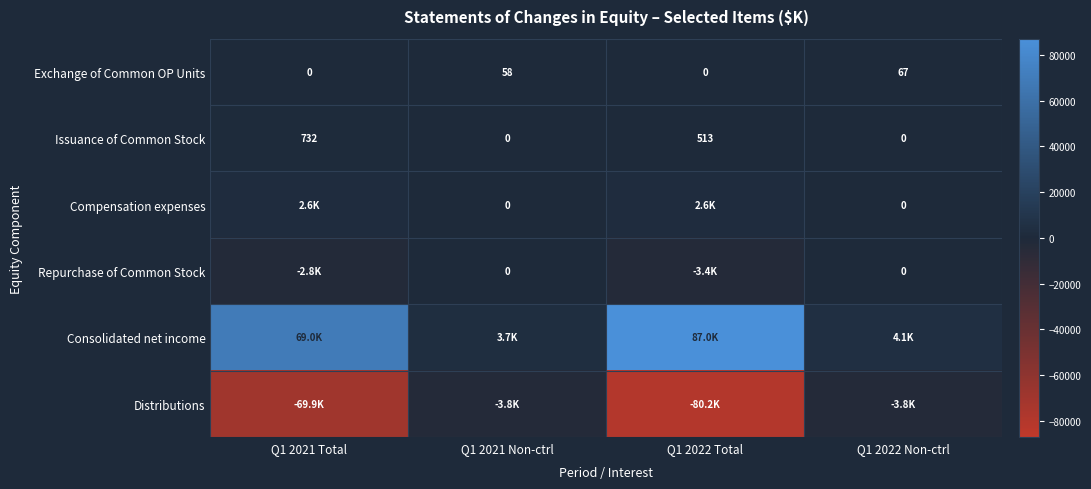

Which category has the highest value across all series?

Q1 2022 Total